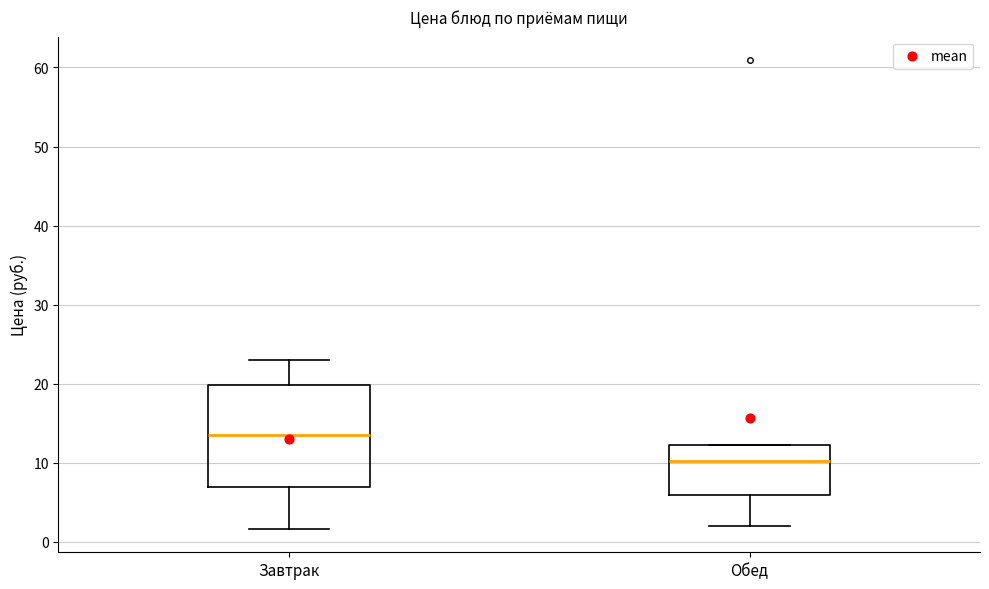

Comparing the boxes themselves (not the whiskers), which one is the tallest?

Завтрак